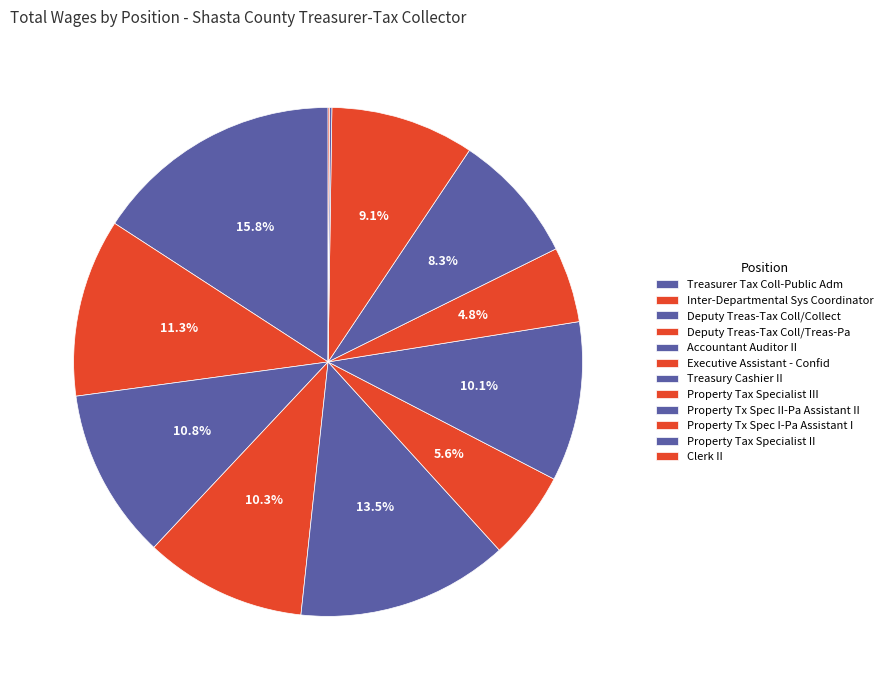

Does any single category account for the majority?

No